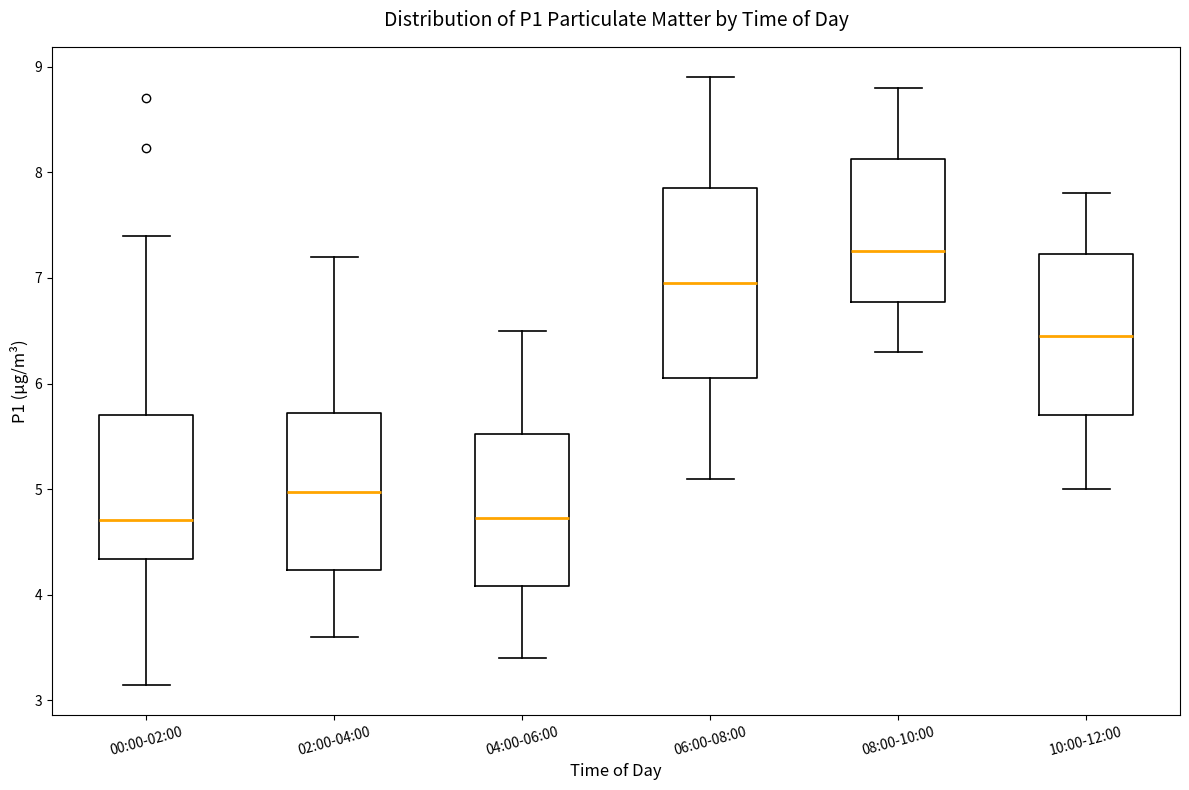

Reading left to right, read every box against the y-axis: the position of its median line, the range the box covers, and the ends of its whiskers. The values are not printed on the chart, so give them approximately, as read against the axis.

00:00-02:00: median 4.7, box 4.3 to 5.7, whiskers 3.2 to 7.4
02:00-04:00: median 5.0, box 4.2 to 5.7, whiskers 3.6 to 7.2
04:00-06:00: median 4.7, box 4.1 to 5.5, whiskers 3.4 to 6.5
06:00-08:00: median 7.0, box 6.1 to 7.9, whiskers 5.1 to 8.9
08:00-10:00: median 7.3, box 6.8 to 8.1, whiskers 6.3 to 8.8
10:00-12:00: median 6.5, box 5.7 to 7.2, whiskers 5.0 to 7.8